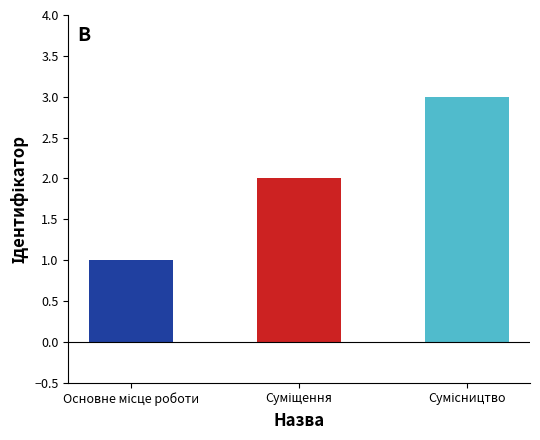

What is the sum of all values?

6